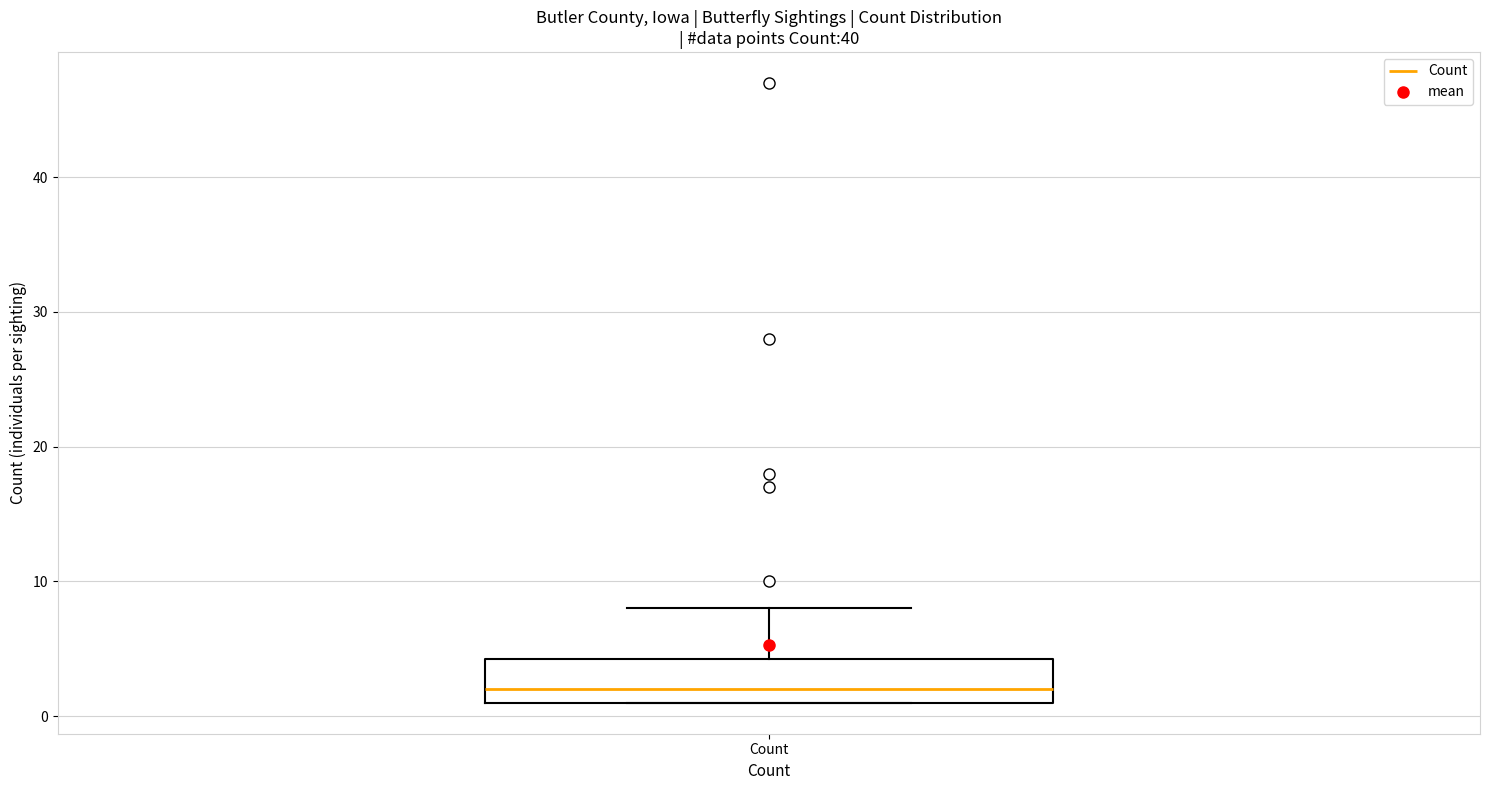

Where is the upper edge of the box for Count on the y-axis? The values are not printed on the chart, so give them approximately, as read against the axis.

4